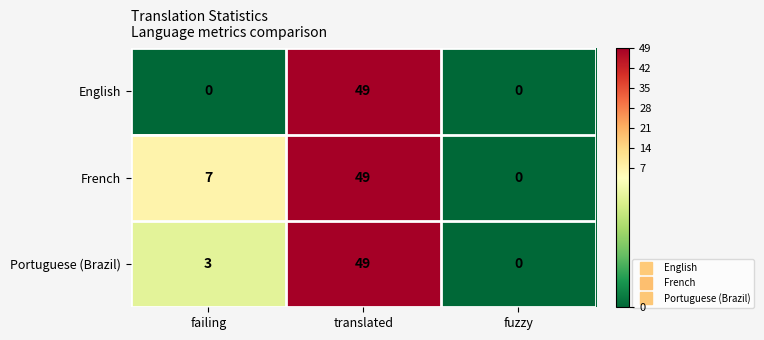

Reading left to right, transcribe all the data shown in this chart.

English: 0	49	0
French: 7	49	0
Portuguese (Brazil): 3	49	0